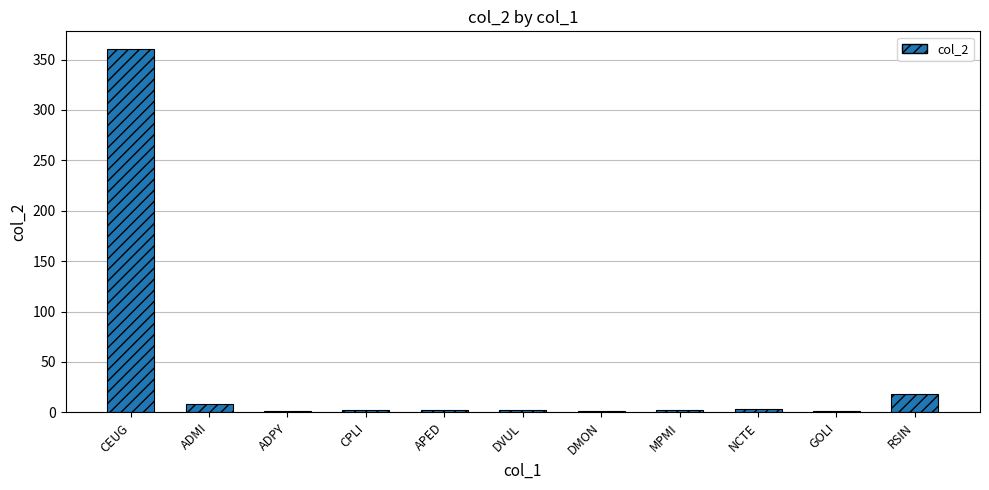

Which has a higher value, CPLI or RSIN?

RSIN